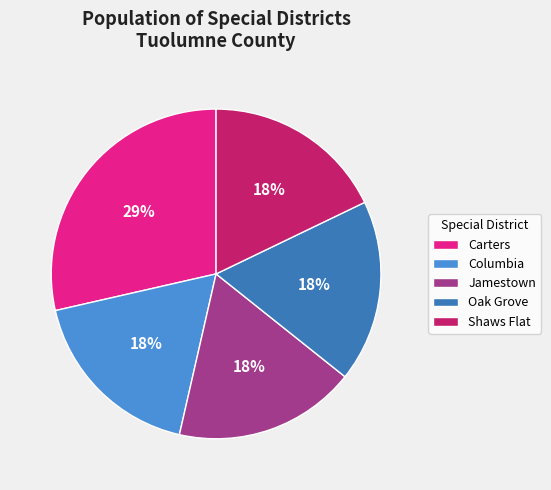

To the nearest percent, what is the difference between the largest and smallest slice percentages?

11%